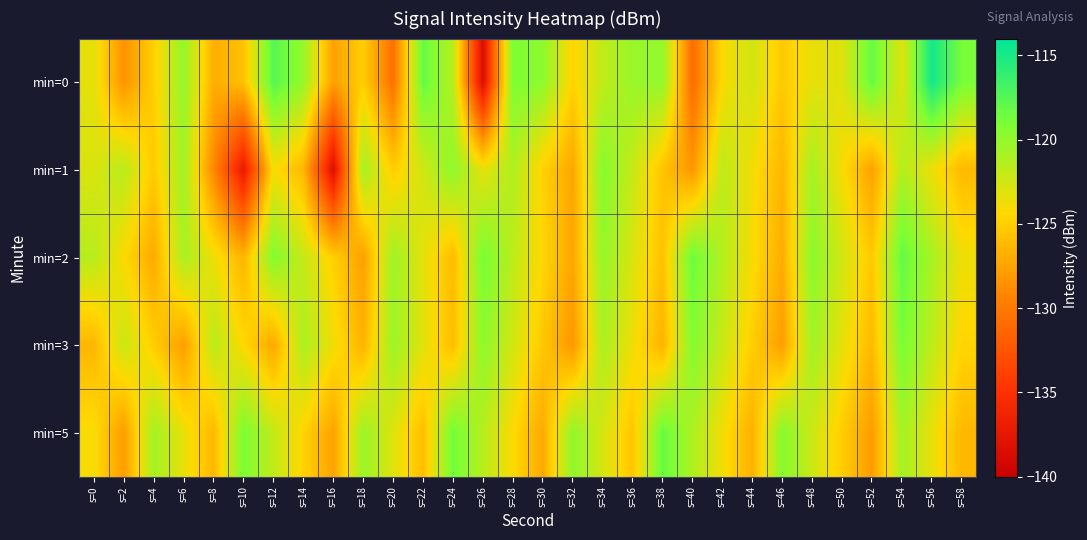

What is the total value across all series at s=16?

-642.2